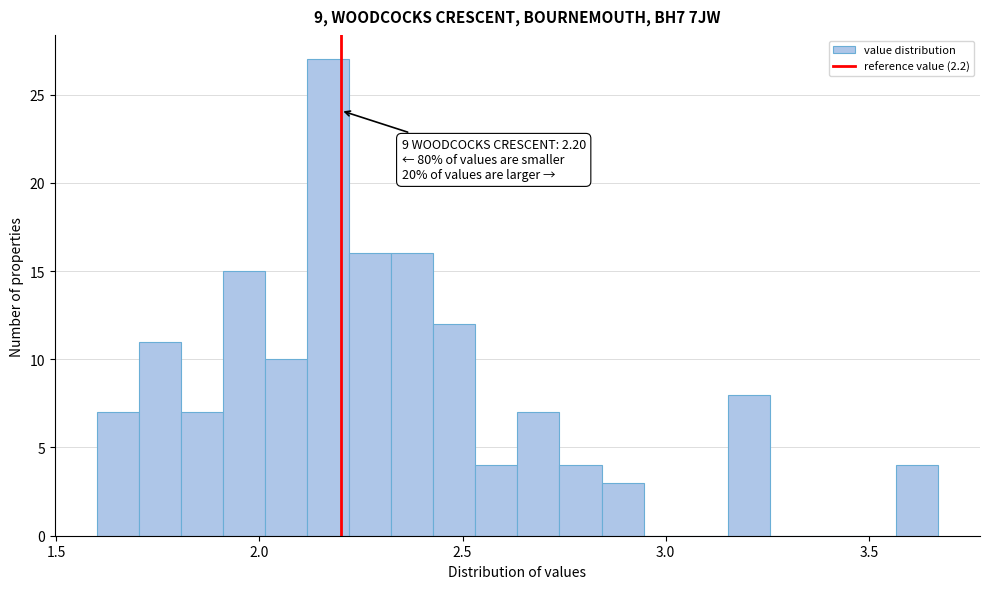

Around what value on the x-axis is the tallest bar? Give the approximate position of its centre, as read against the axis.

2.15